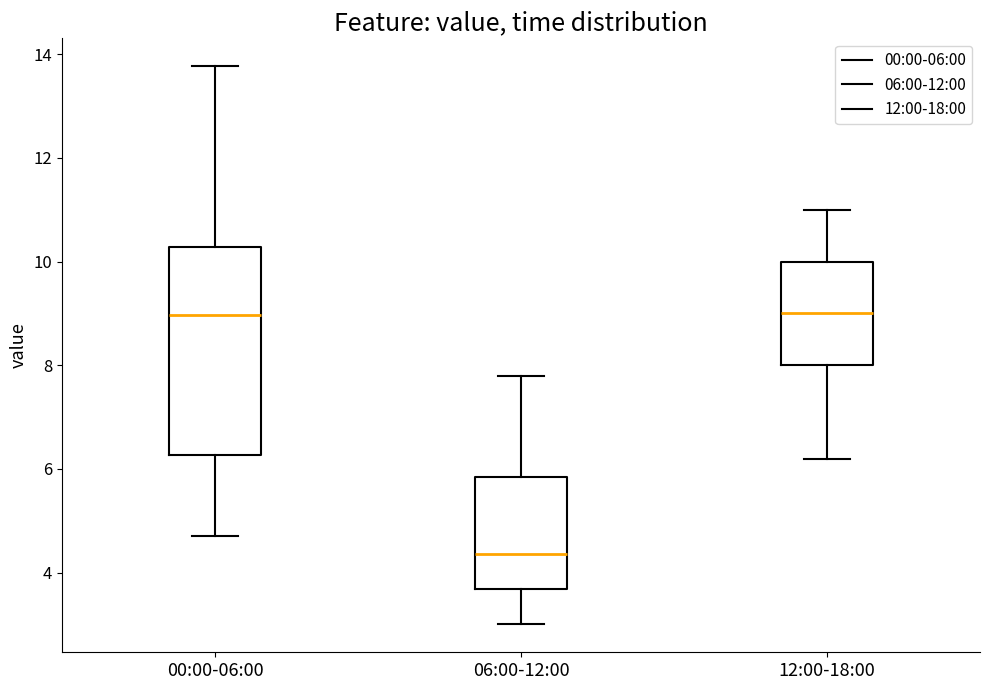

Which box has the lowest median line?

06:00-12:00